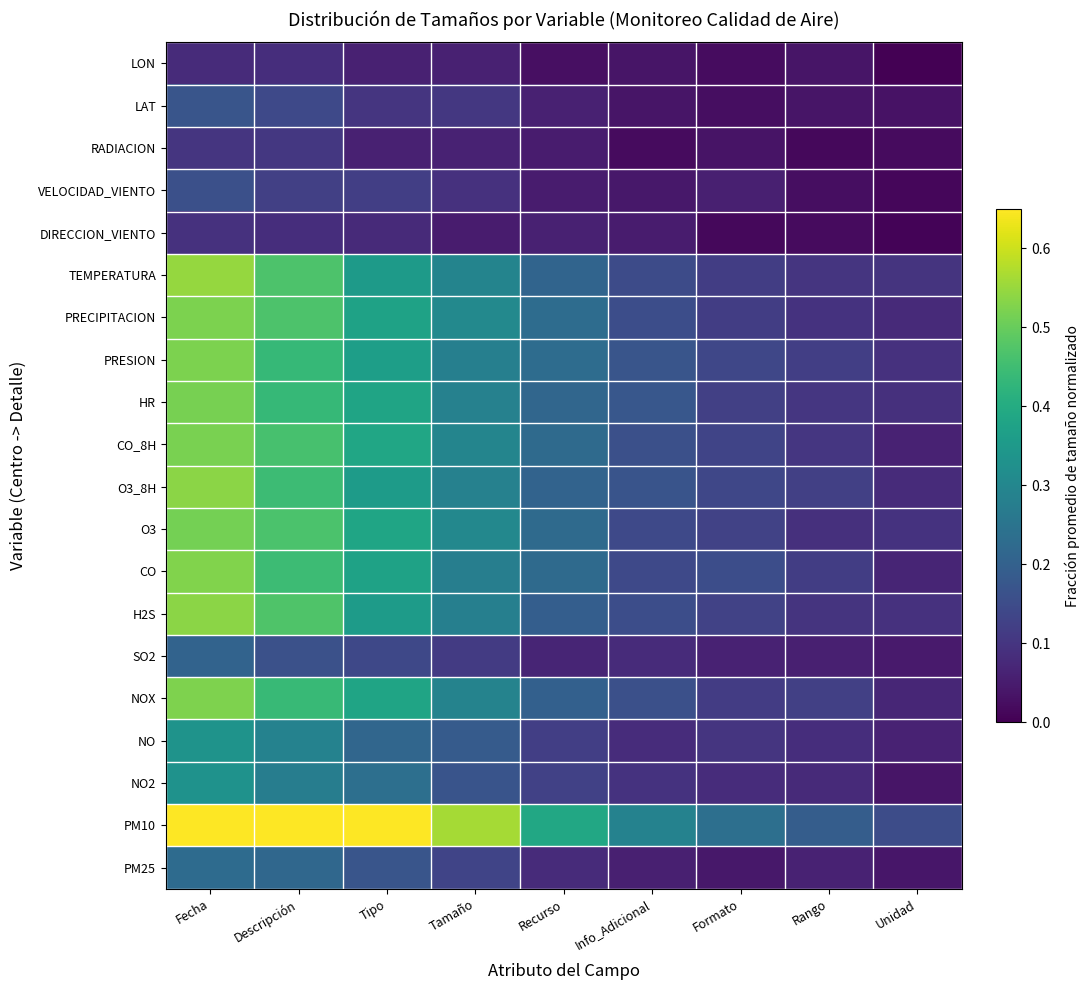

At which category is the sum across all series the highest?

Fecha